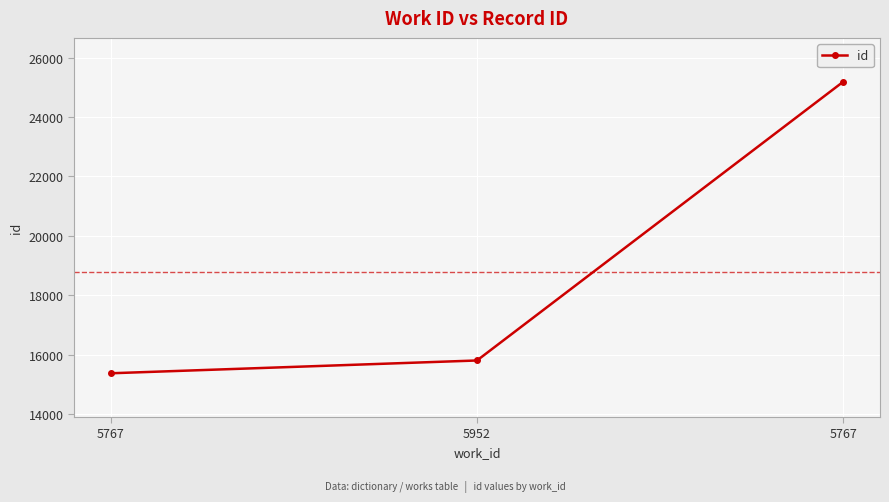

What is the change in value from 5952 to 5767?

+9390